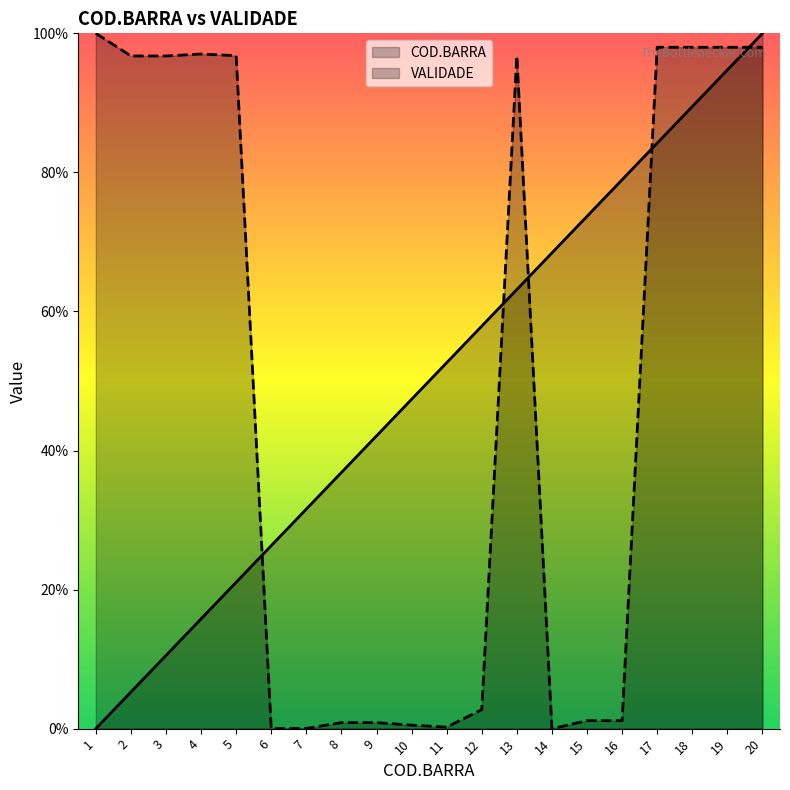

Does the chart display data point markers on the line(s)?

No